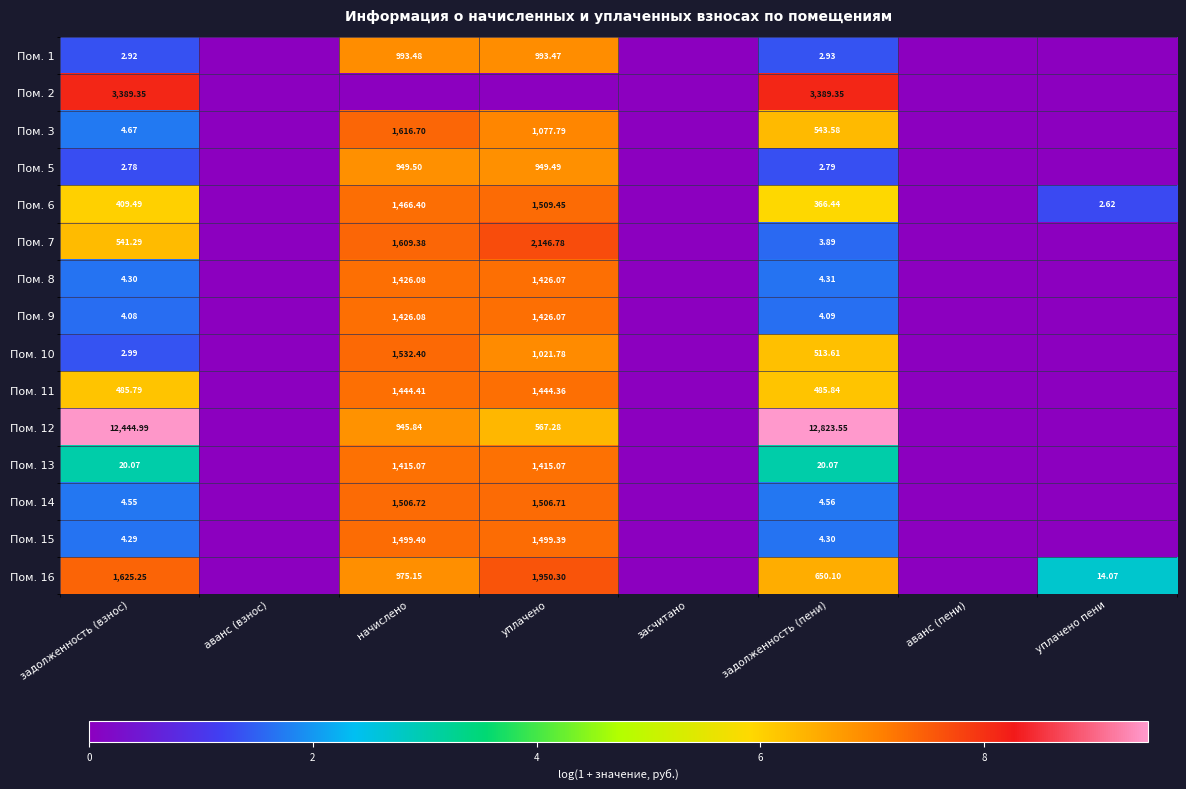

Is the value of Пом. 8 at начислено greater than the value of Пом. 6 at уплачено?

No